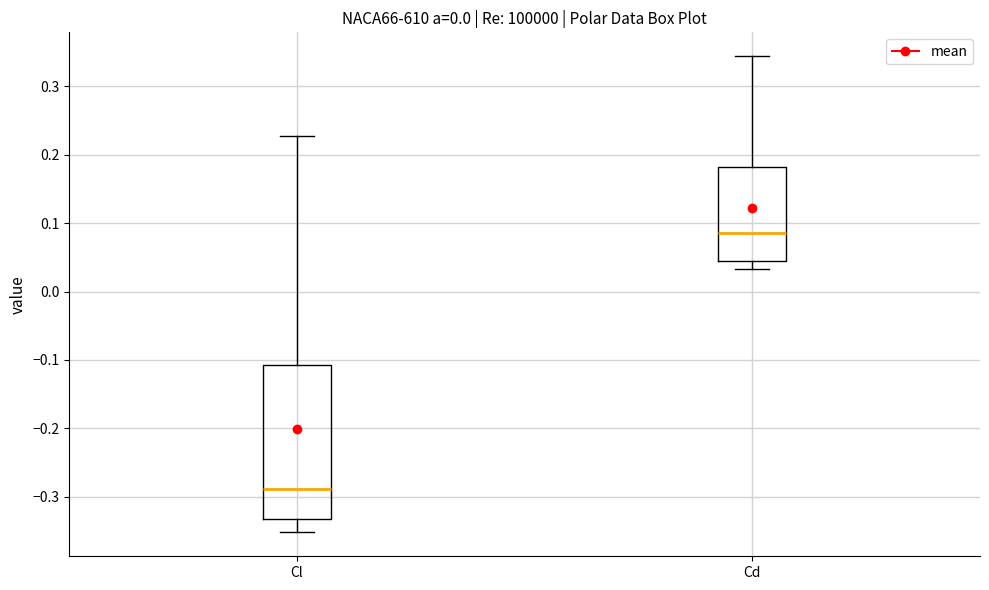

Comparing the boxes themselves (not the whiskers), which one is the tallest?

Cl